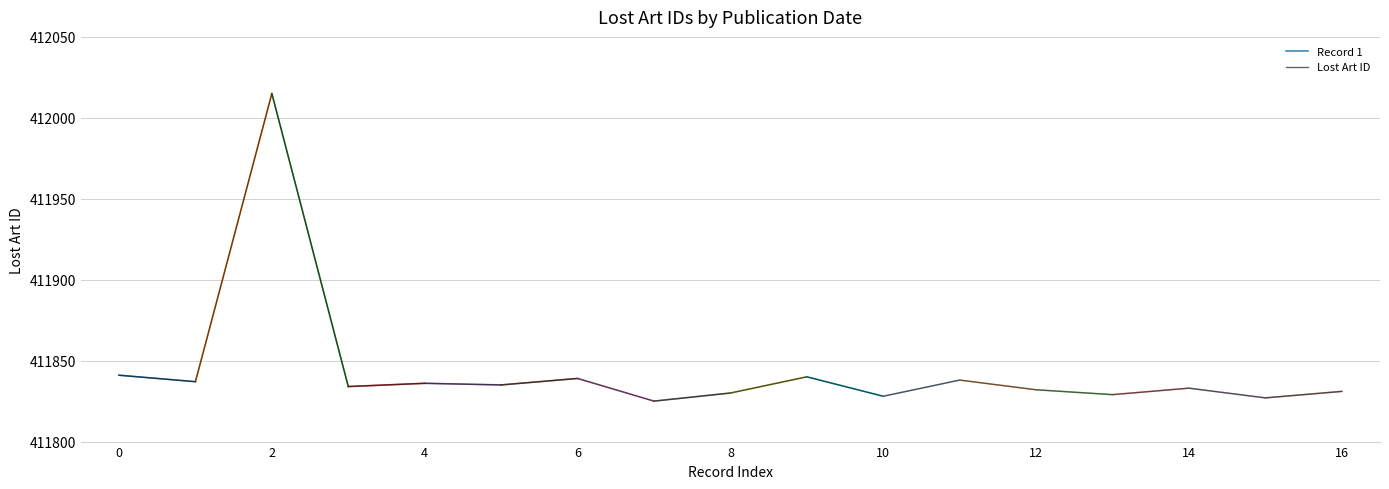

What is the maximum value for Lost Art ID?

412015